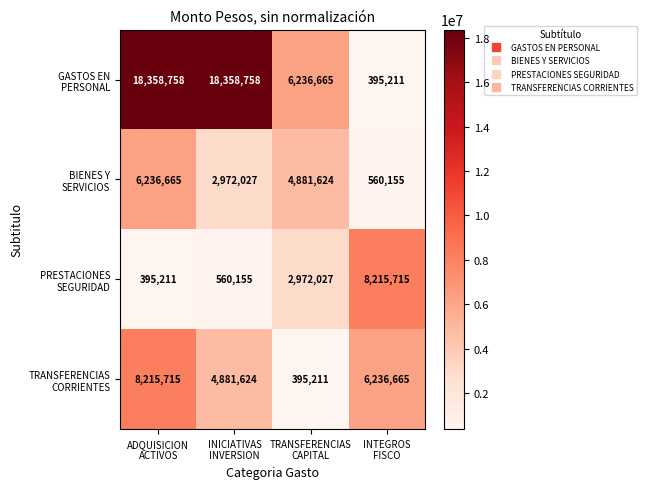

What is the total value across all series at INICIATIVAS
INVERSION?

26772564